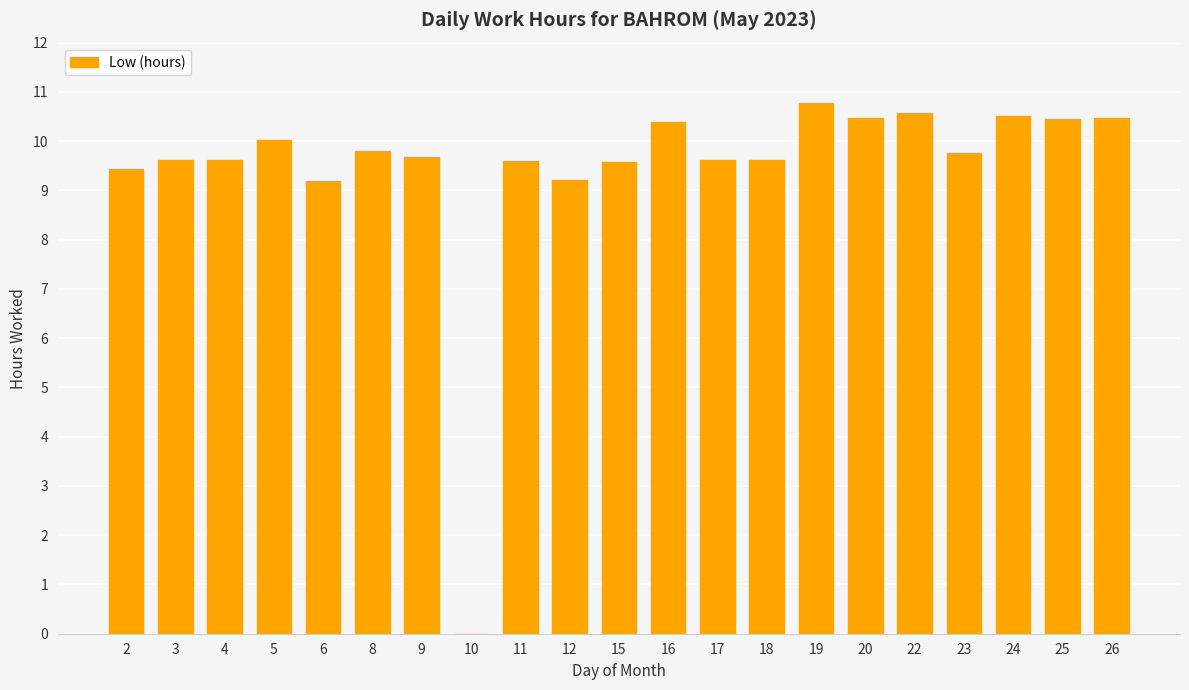

What is the sum of all values?

198.4